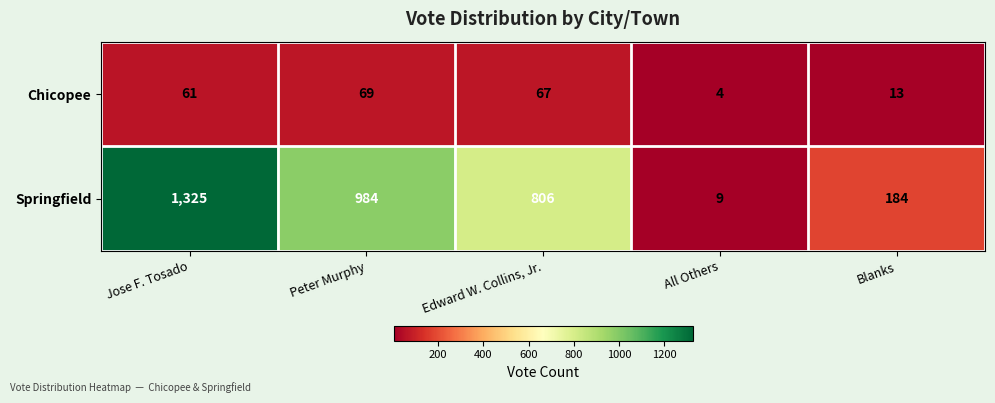

Rank the series at All Others from lowest to highest value.

Chicopee, Springfield